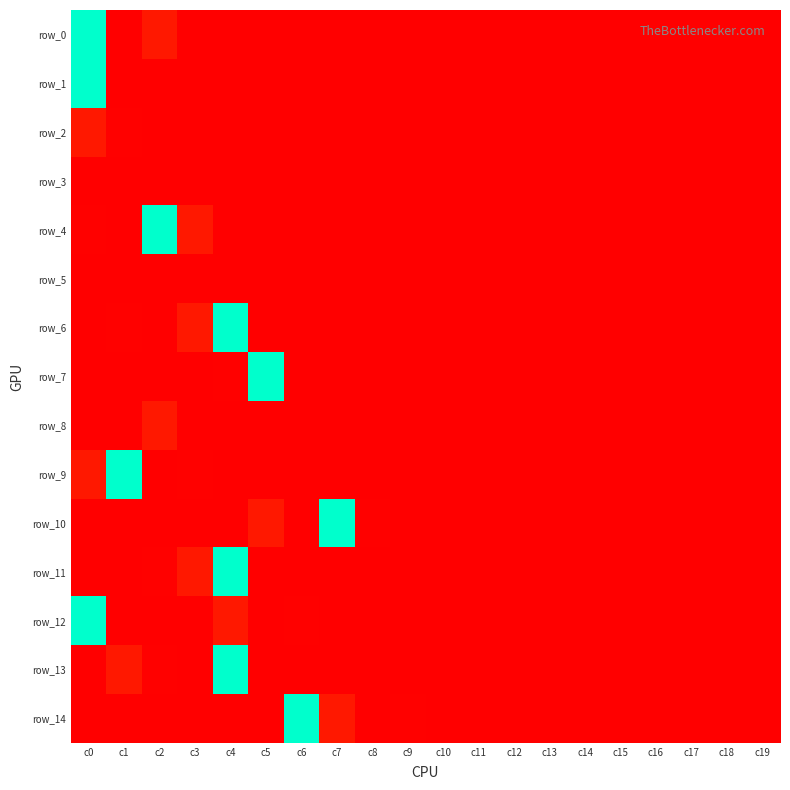

Which category has the highest value in the row_12 series?

c0